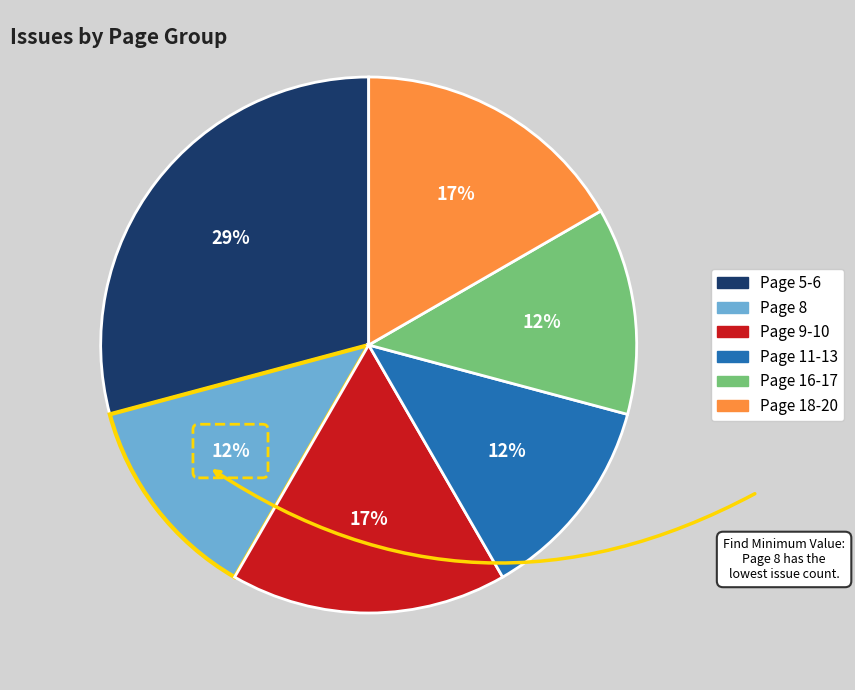

Combined, do Page 16-17 and Page 18-20 account for over 50%?

No